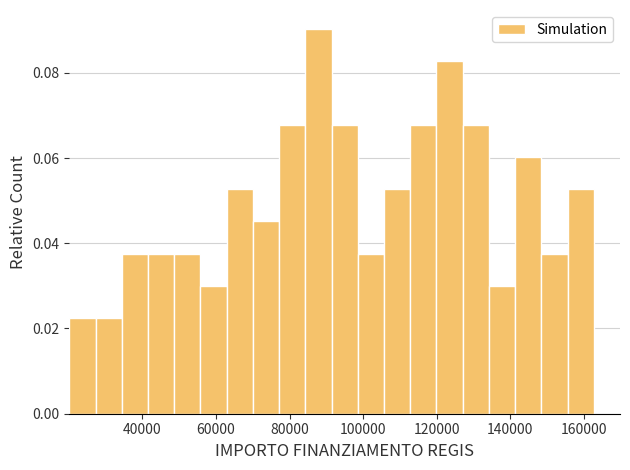

Around what value on the x-axis is the tallest bar? Give the approximate position of its centre, as read against the axis.

88000